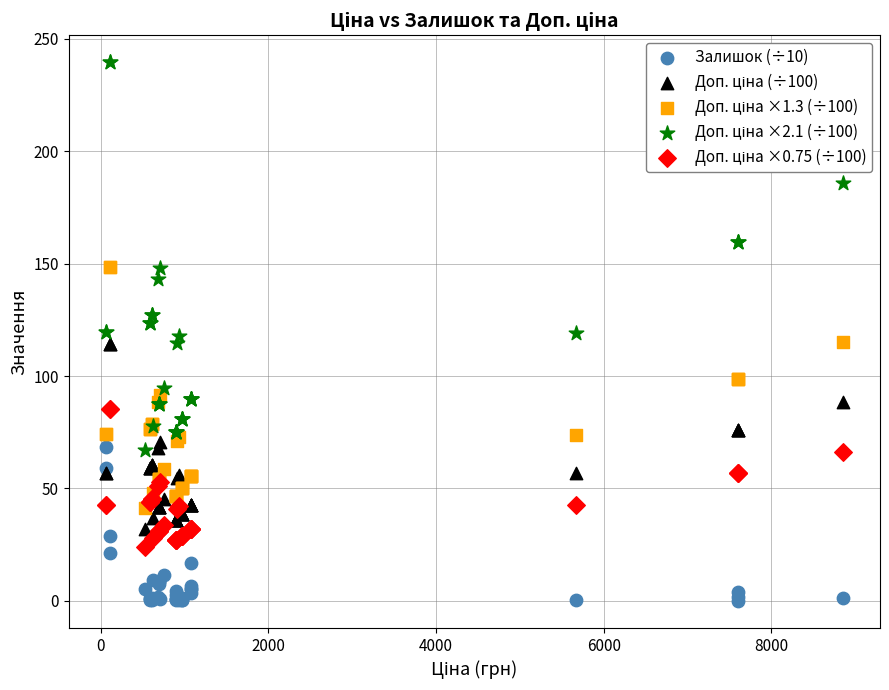

What is the X range (max minus min) for the scatter plot?

8799.6